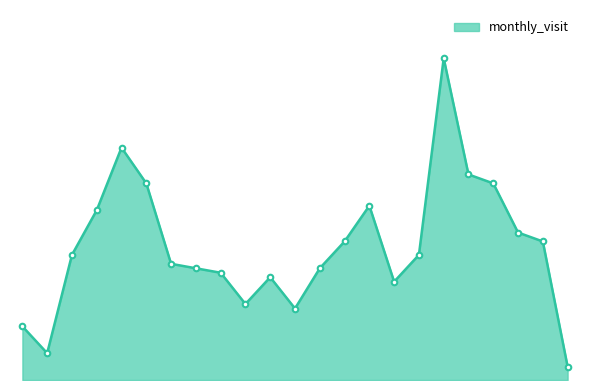

Does the chart have visible grid lines?

No